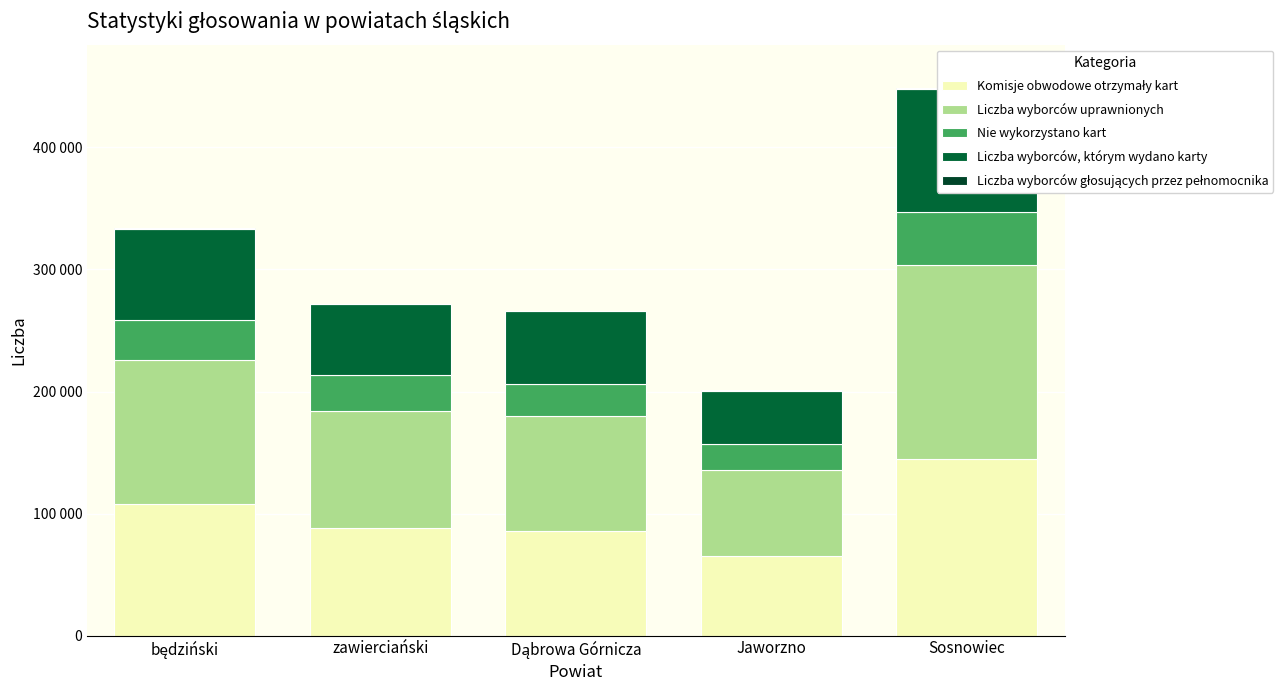

At how many categories does at least one series exceed 122099?

1